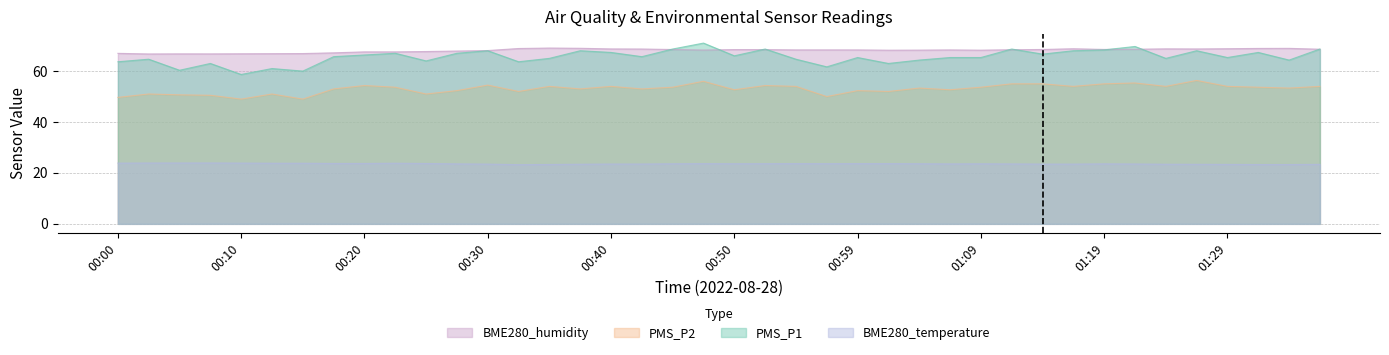

True or false: BME280_humidity and PMS_P1 intersect in this chart.

True